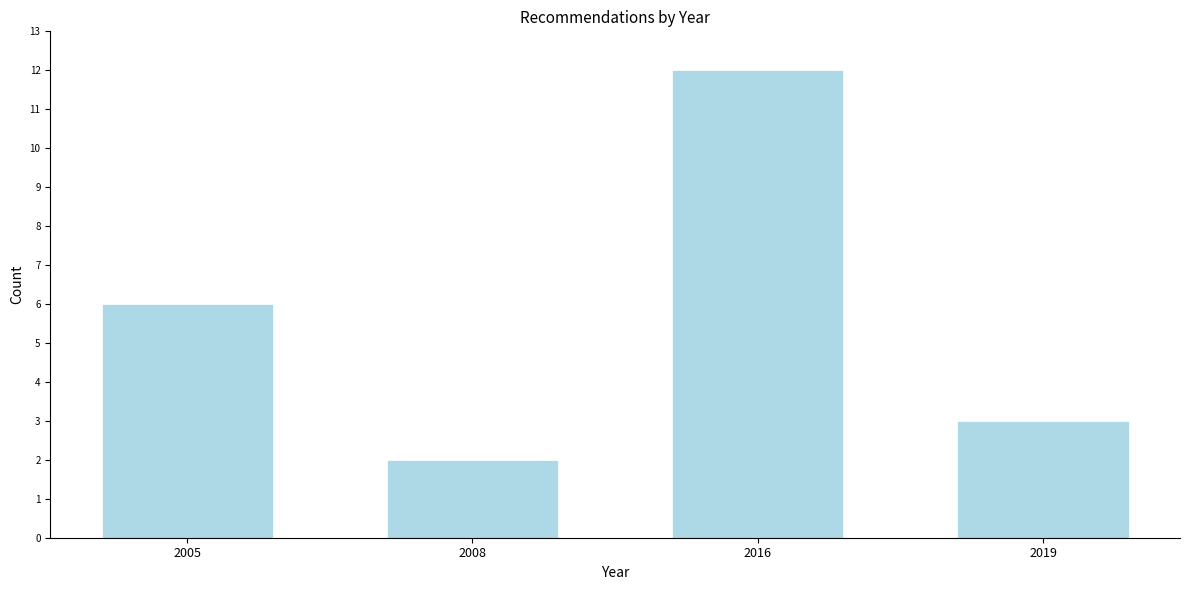

Reading left to right, extract all data points from this chart.

6	2	12	3